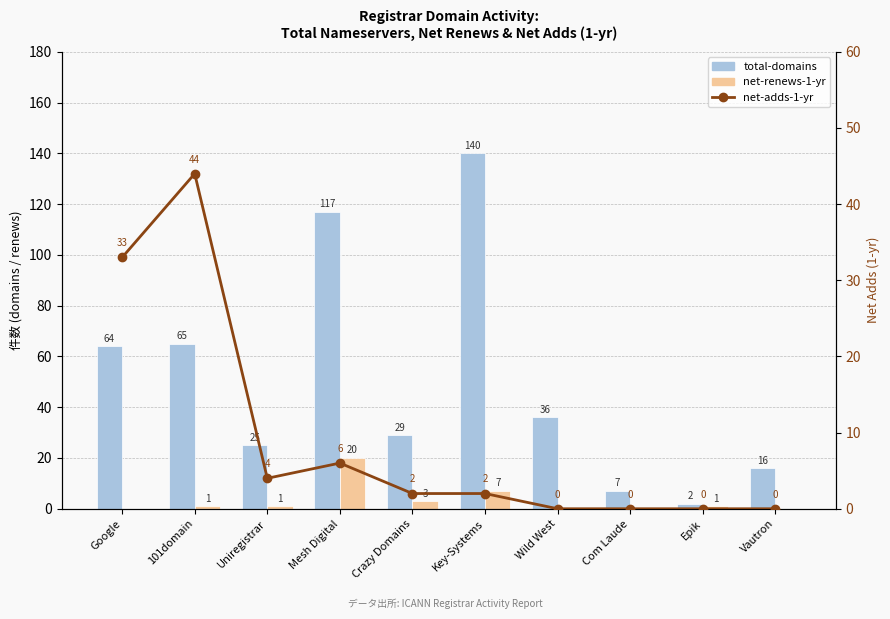

How many groups of bars are there?

10